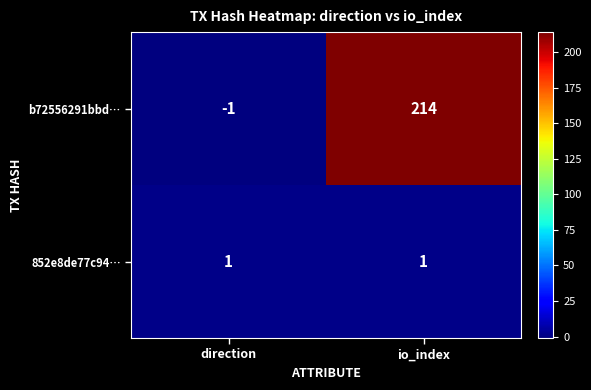

The b72556291bbd… series shows 138 at io_index. True or false?

False